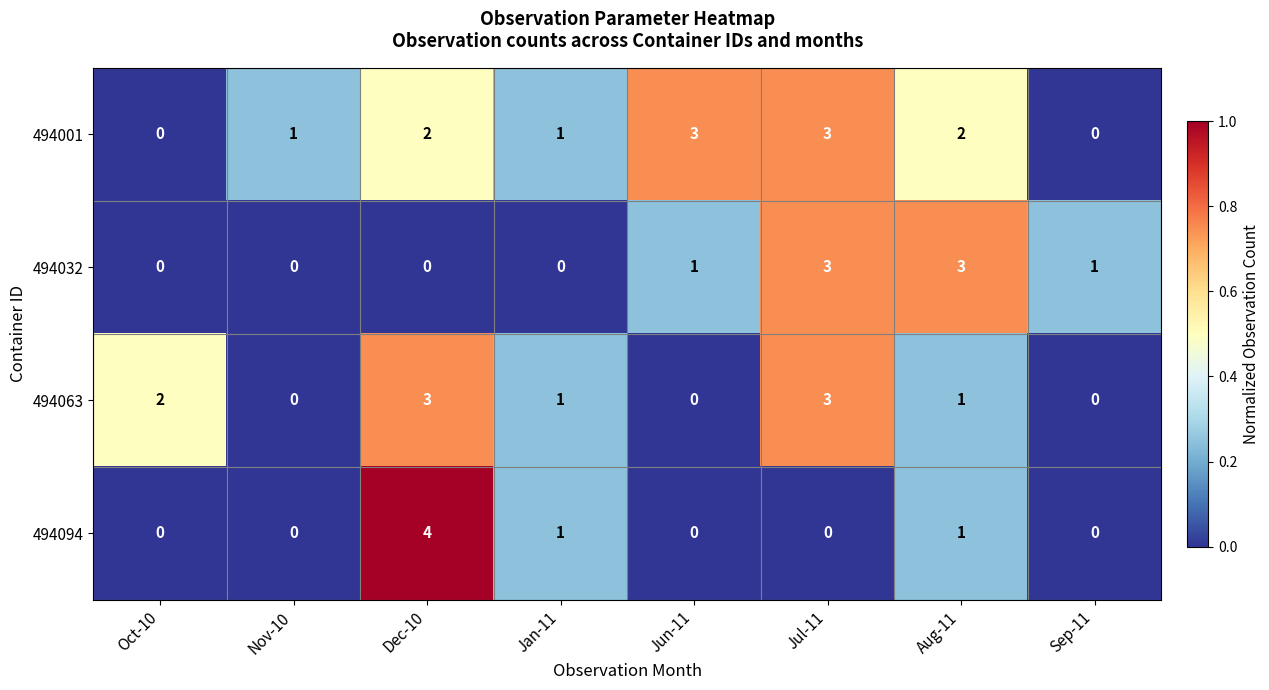

What is the sum of the 494001 values at Jul-11 and Jun-11?

6